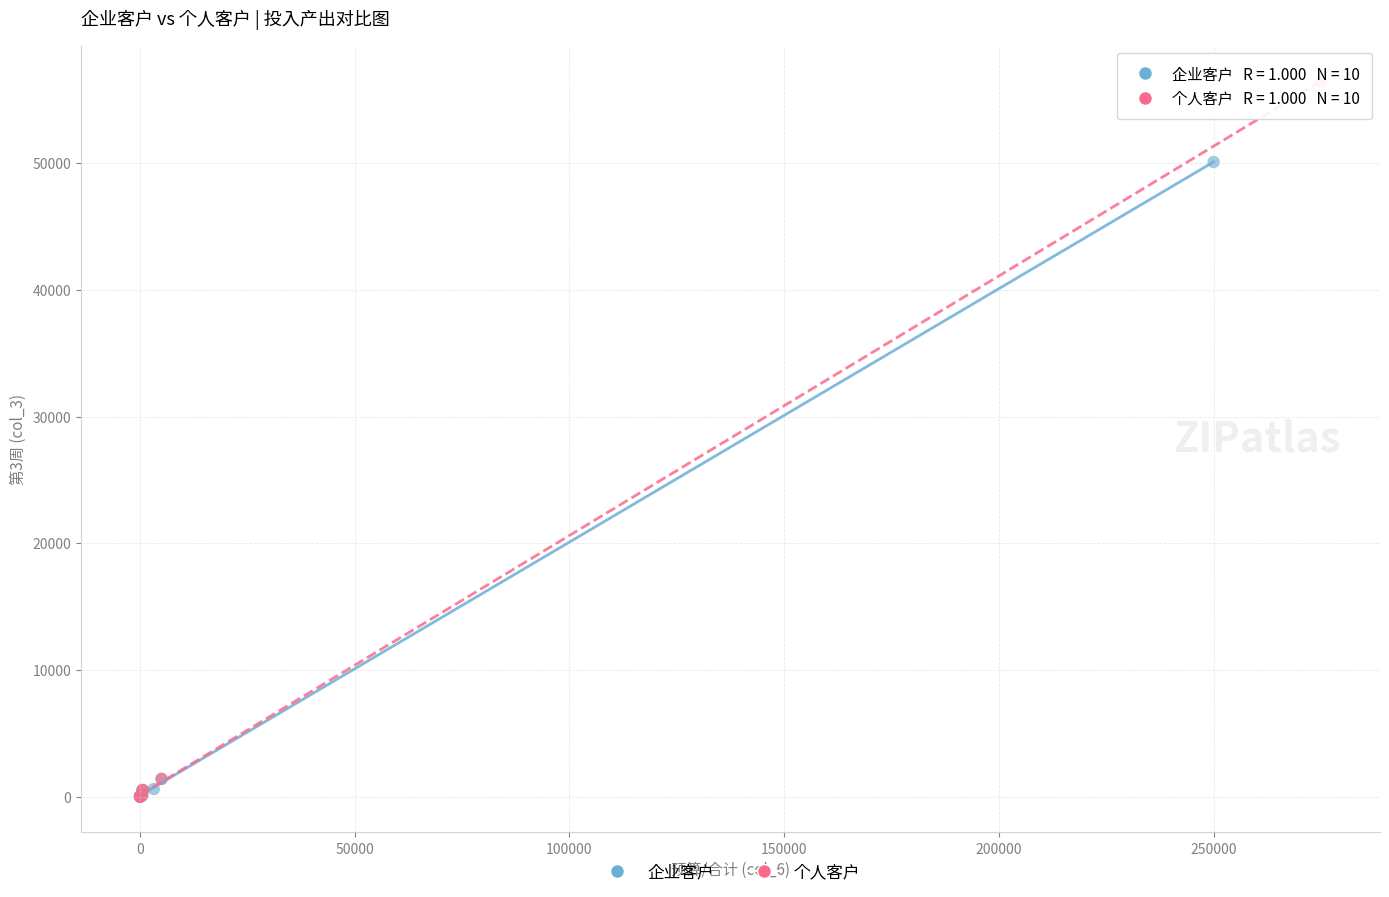

Which series has the largest Y range (max minus min)?

个人客户